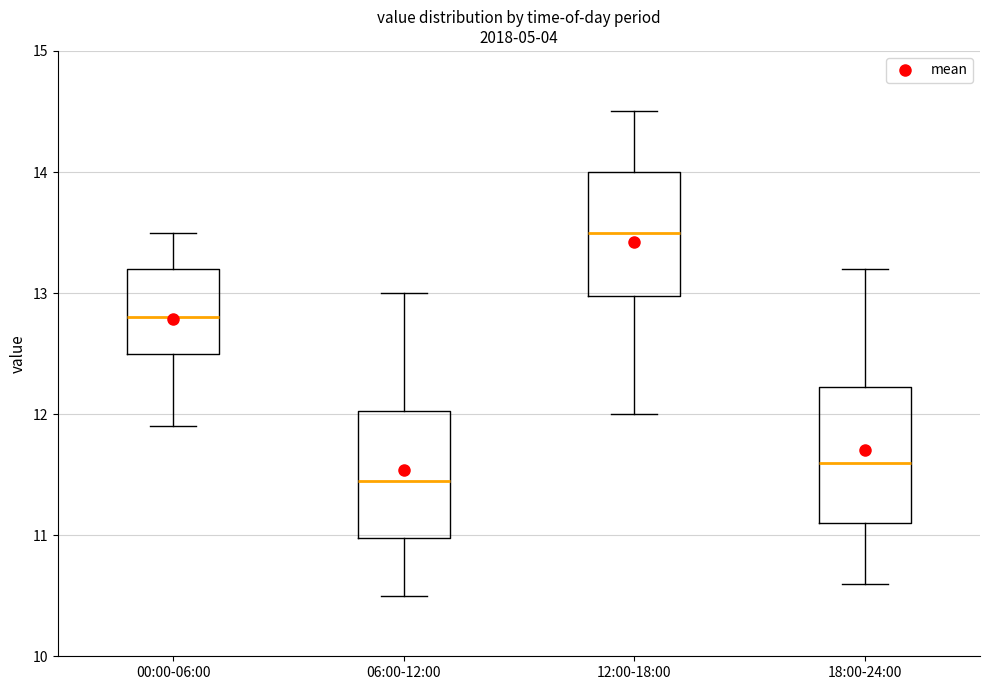

Where does the upper whisker of the box for 12:00-18:00 end on the y-axis? The values are not printed on the chart, so give them approximately, as read against the axis.

14.5